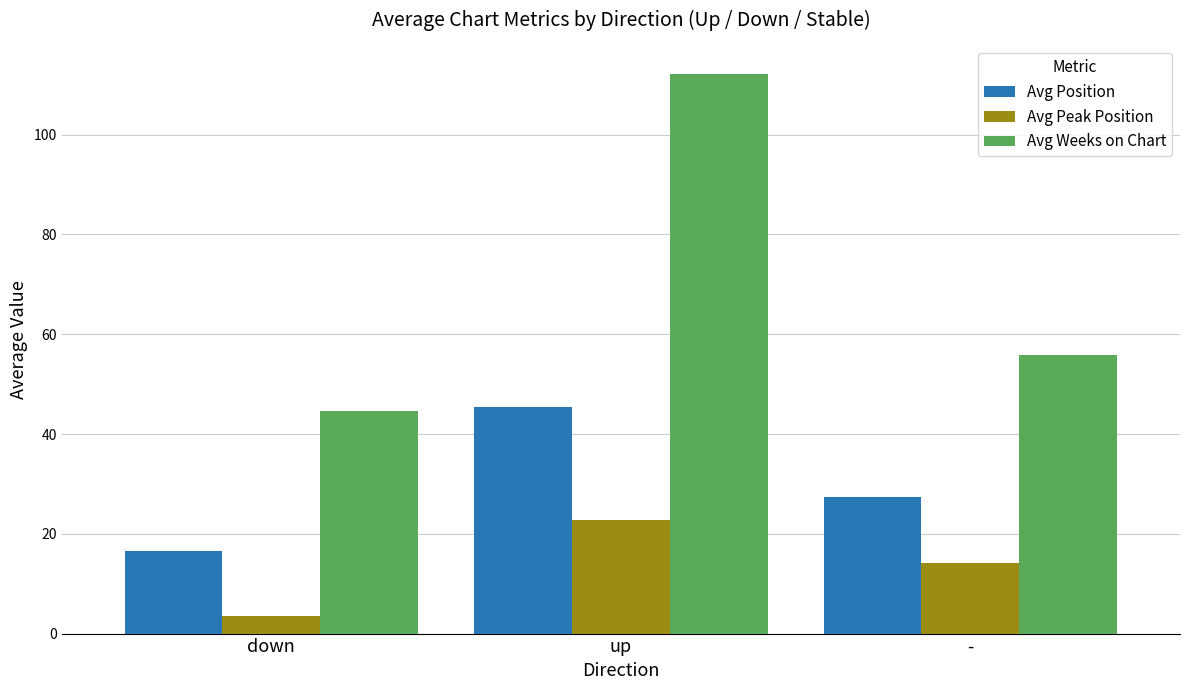

Count the number of data series in this chart.

3